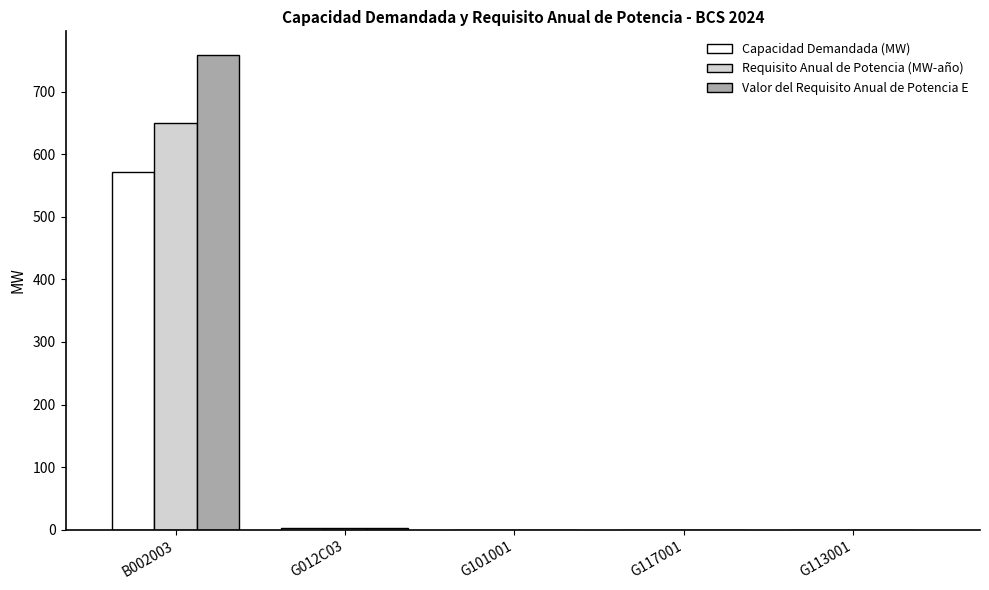

Is the value of Valor del Requisito Anual de Potencia E at B002003 greater than the value of Capacidad Demandada (MW) at G101001?

Yes